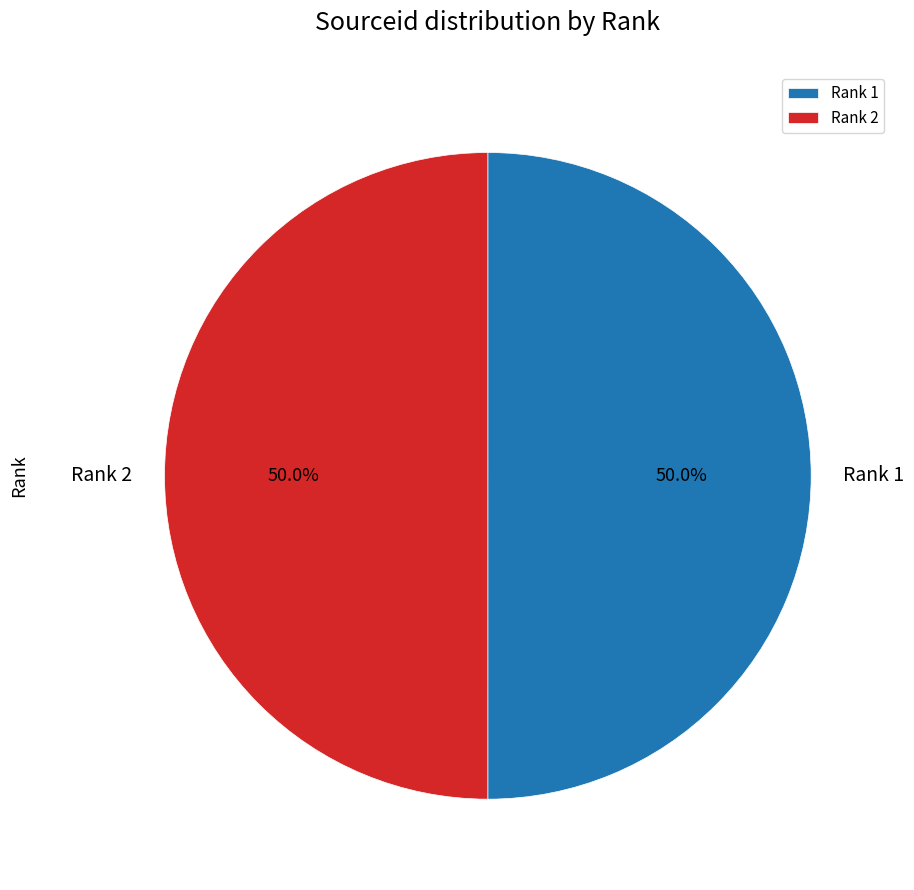

How many segments does this pie chart have?

2